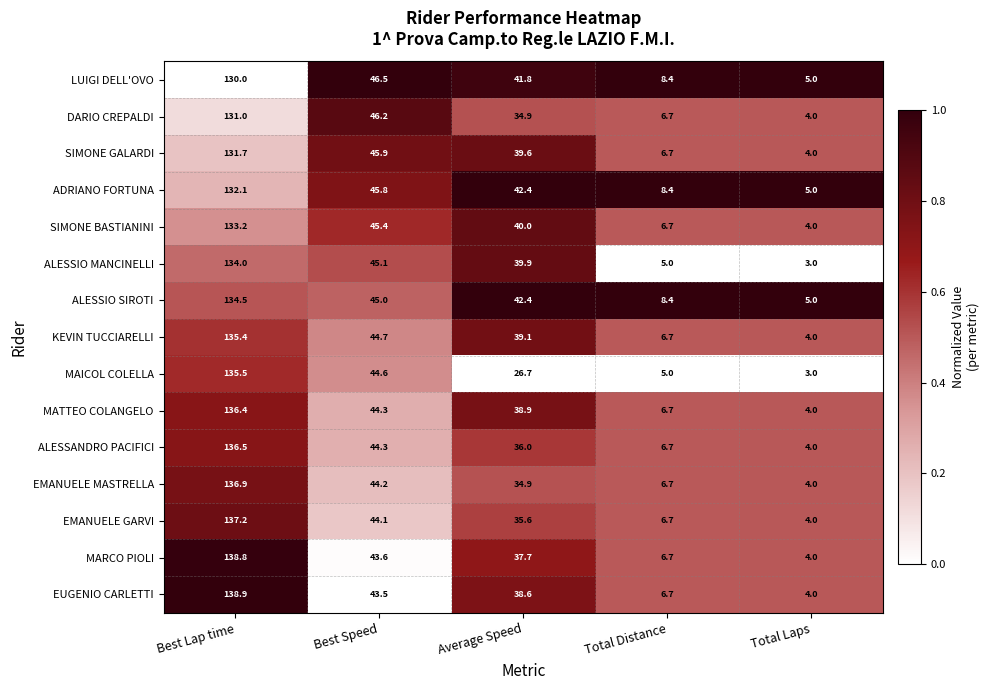

What is the difference between the highest and lowest values at Average Speed?

15.7